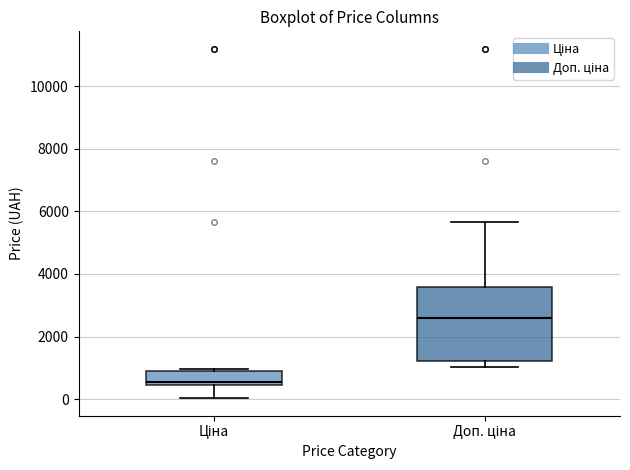

Reading left to right, transcribe this box plot: for each box, give where its median line is, the range the box spans, and where its two whiskers end, as read against the y-axis. The values are not printed on the chart, so give them approximately, as read against the axis.

Ціна: median 600, box 400 to 800, whiskers 0 to 1000
Доп. ціна: median 2600, box 1200 to 3600, whiskers 1000 to 5600